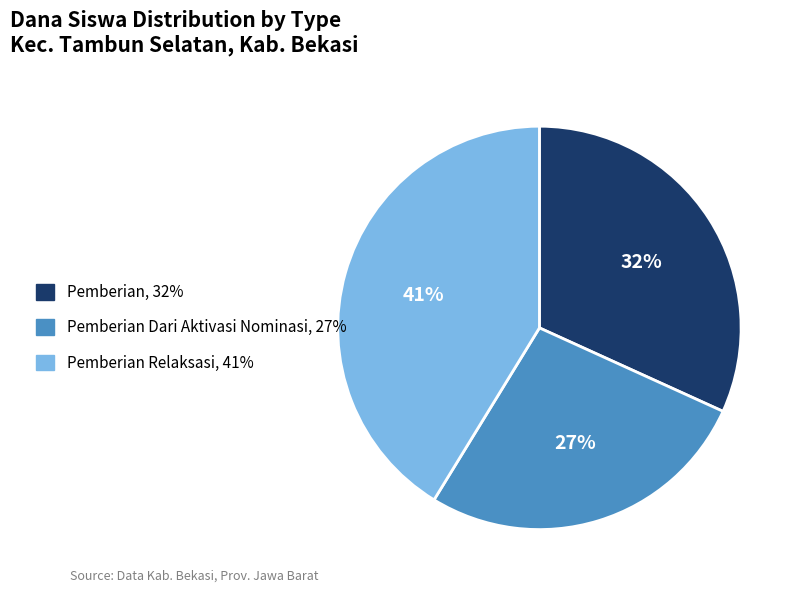

To the nearest percent, what is the difference between the largest and smallest slice percentages?

14%